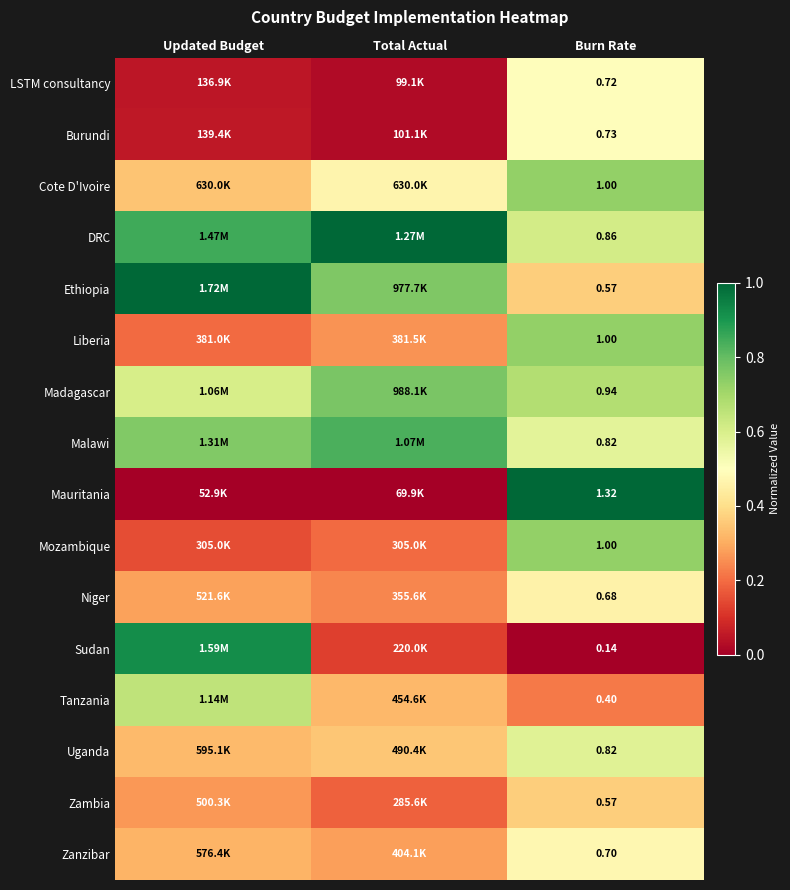

Is the value of Mauritania at Burn Rate greater than the value of Cote D'Ivoire at Burn Rate?

Yes